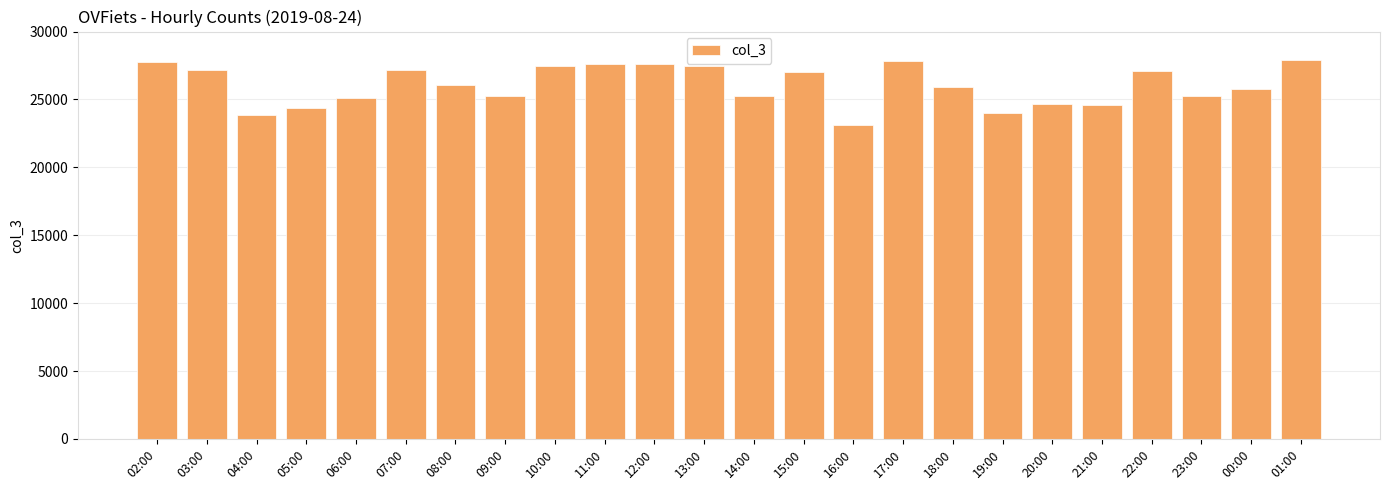

Does the chart contain stacked bars?

No